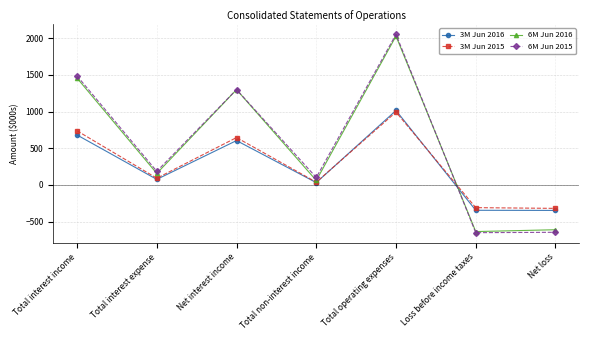

What are all the series names shown in the legend?

3M Jun 2016, 3M Jun 2015, 6M Jun 2016, 6M Jun 2015